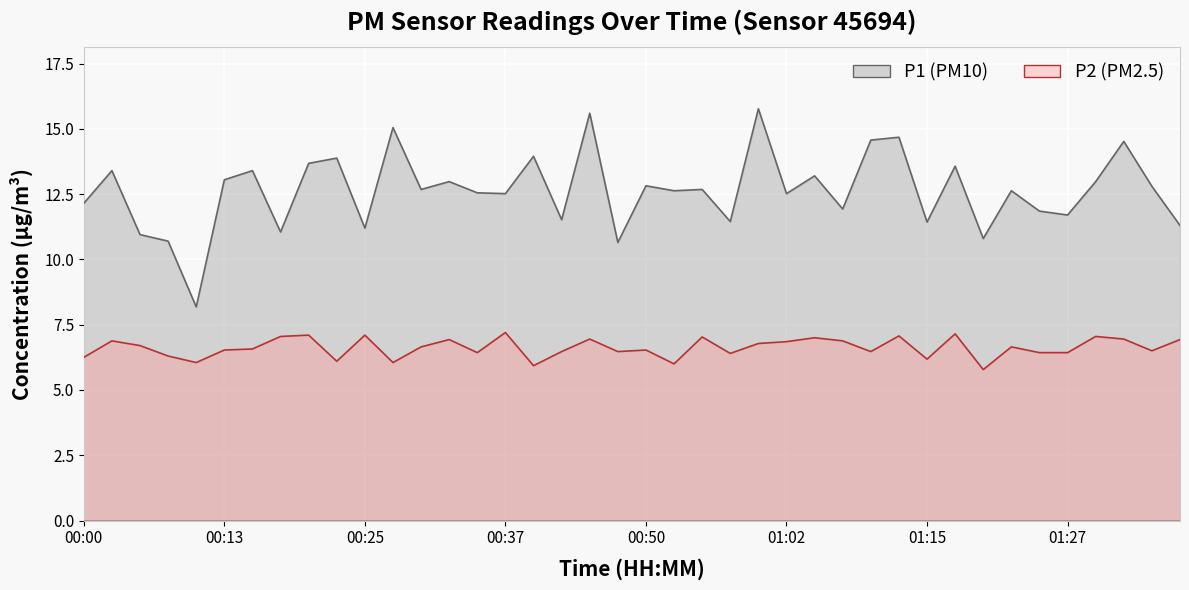

What is the difference between the highest and lowest values at 00:25?

4.1